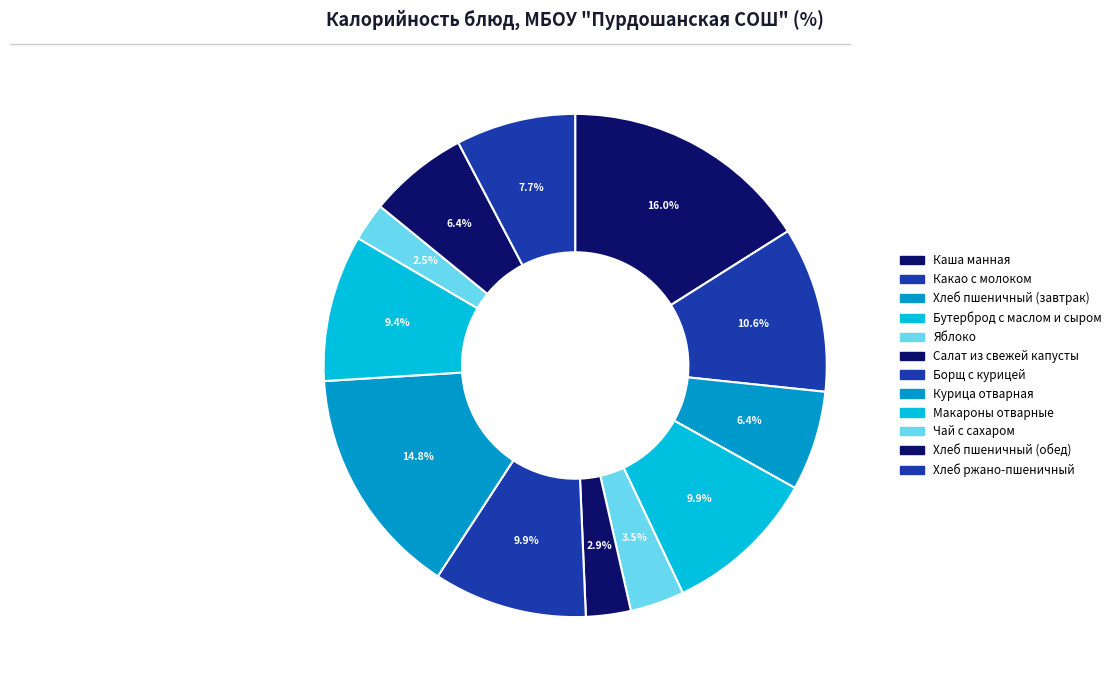

What is the largest slice in the pie chart?

Каша манная